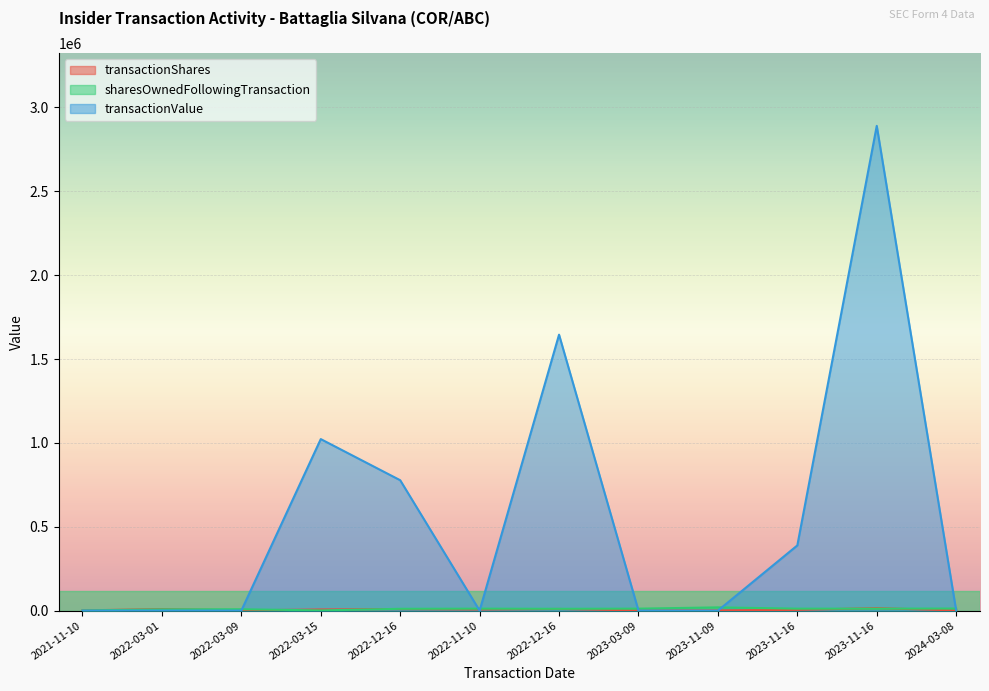

What is the difference between the transactionValue values at 2022-03-01 and 2023-11-16?

2890412